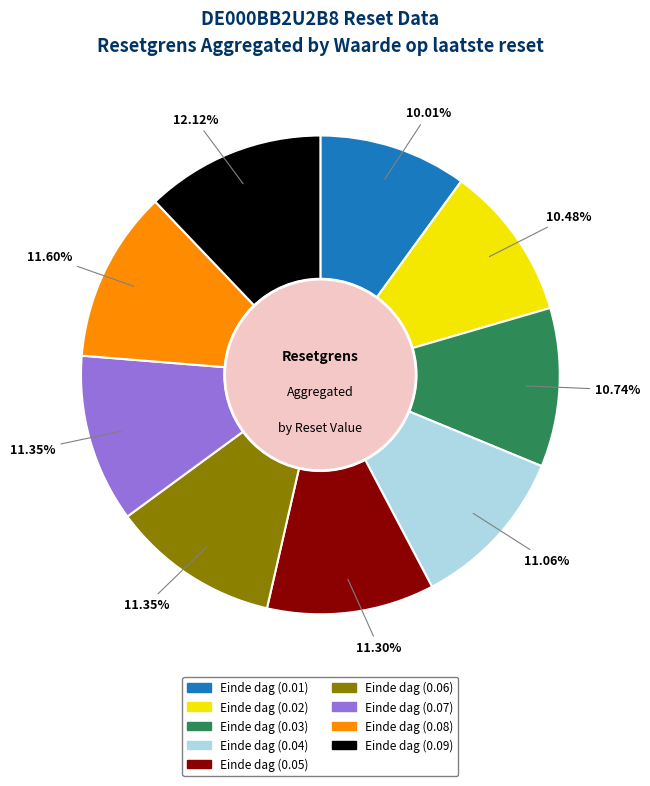

Between Einde dag (0.09) and Einde dag (0.05), which is larger?

Einde dag (0.09)